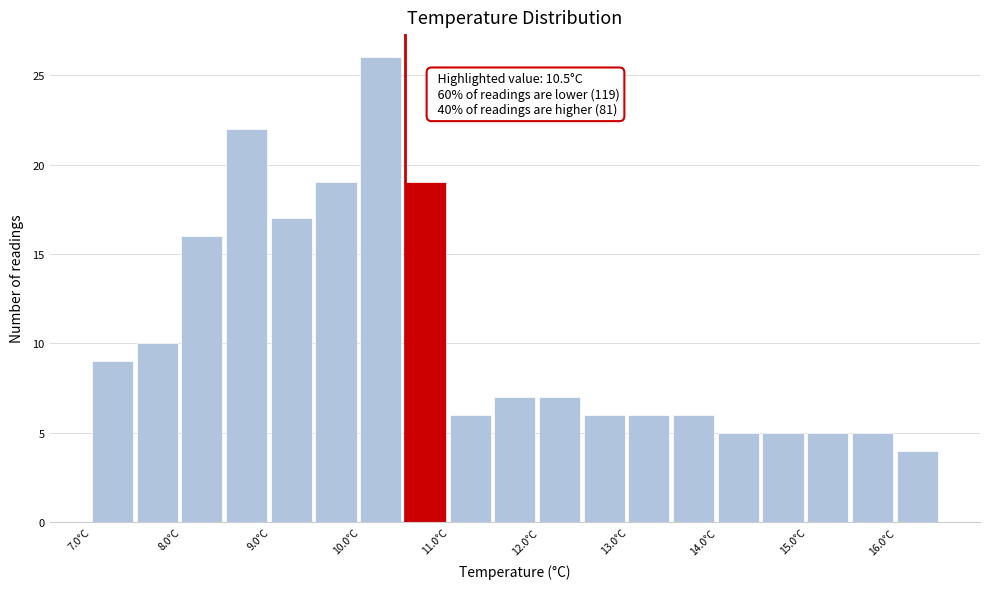

Which range on the x-axis has the tallest bar?

10.0 to 10.5